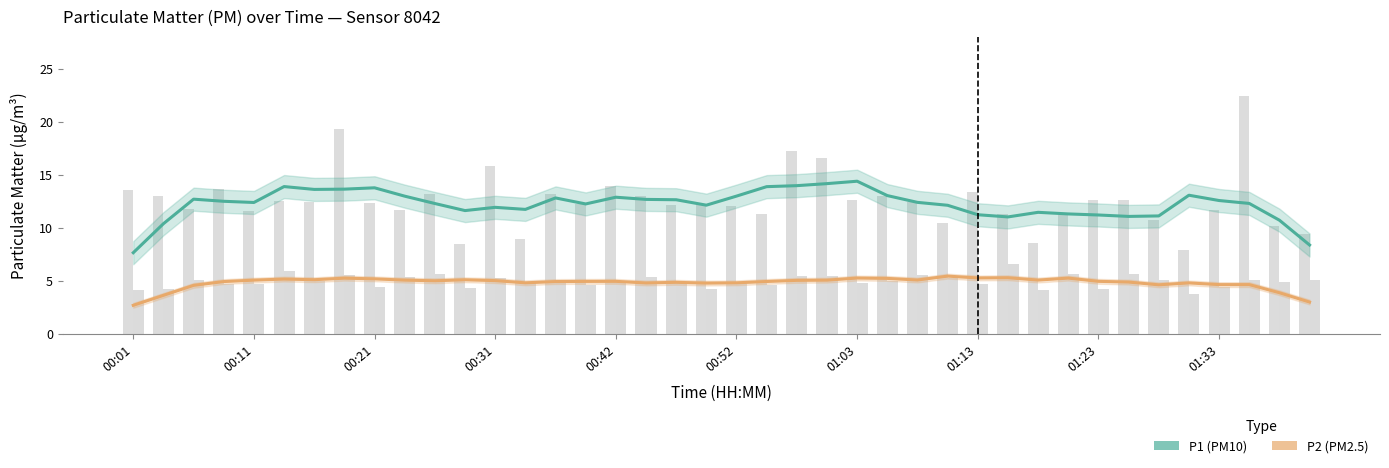

What position from the left is 26?

27